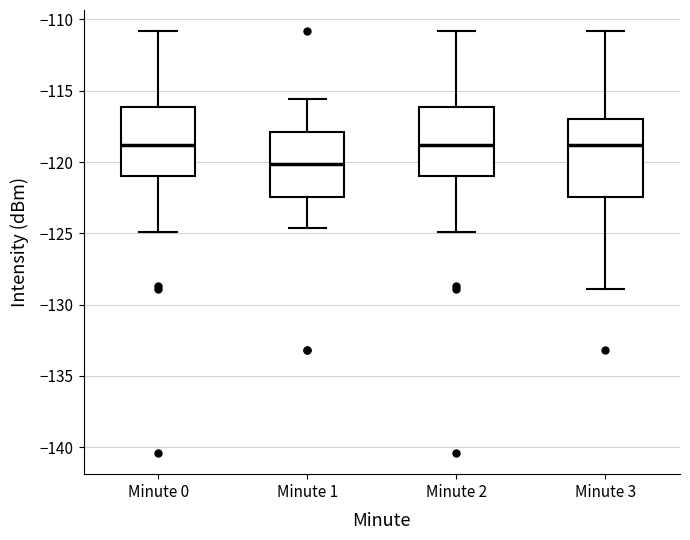

Reading left to right, read every box against the y-axis: the position of its median line, the range the box covers, and the ends of its whiskers. The values are not printed on the chart, so give them approximately, as read against the axis.

Minute 0: median -119.0, box -121.0 to -116.0, whiskers -125.0 to -111.0
Minute 1: median -120.0, box -122.5 to -118.0, whiskers -124.5 to -115.5
Minute 2: median -119.0, box -121.0 to -116.0, whiskers -125.0 to -111.0
Minute 3: median -119.0, box -122.5 to -117.0, whiskers -129.0 to -111.0